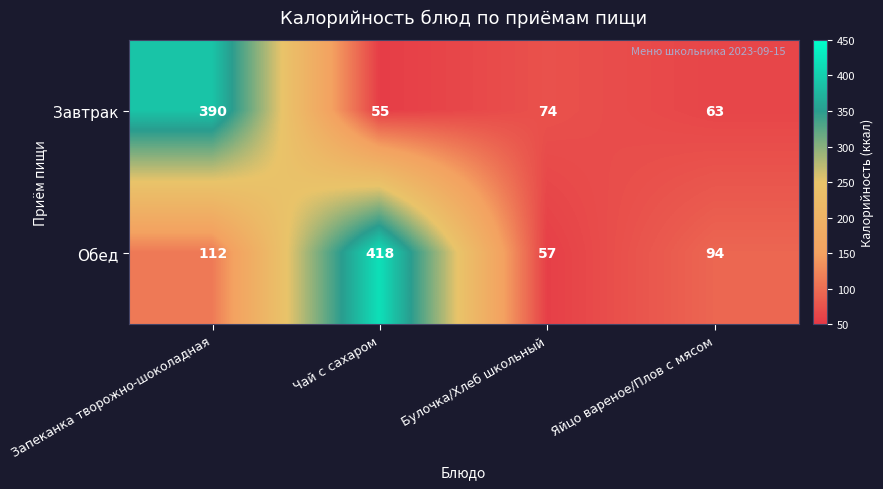

Where does the Завтрак series first go above 74?

Запеканка творожно-шоколадная